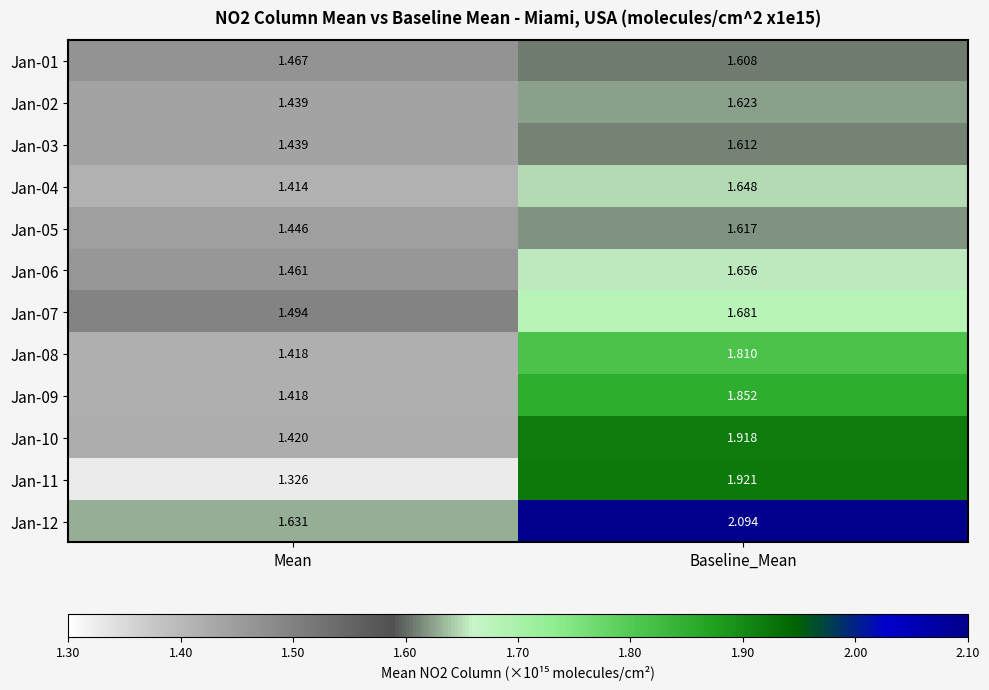

Is the value of Jan-07 at Mean greater than the value of Jan-03 at Baseline_Mean?

No